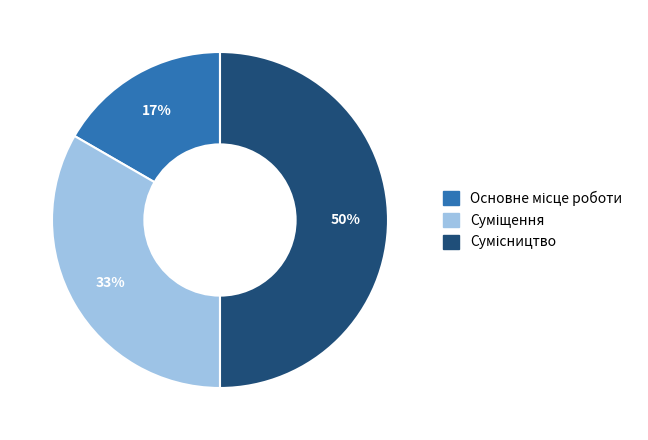

To the nearest percent, what is the difference between the largest and smallest slice percentages?

33%